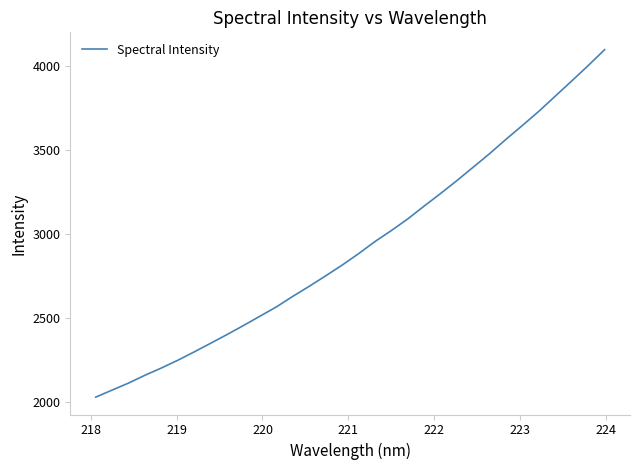

What is the greatest value displayed?

4096.9